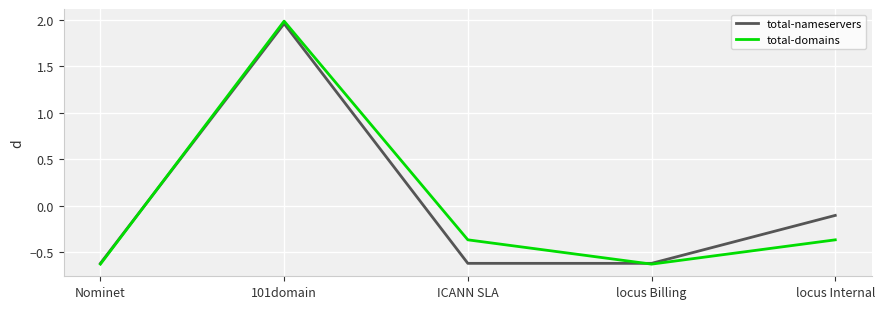

Rank the series at locus Internal from lowest to highest value.

total-domains, total-nameservers